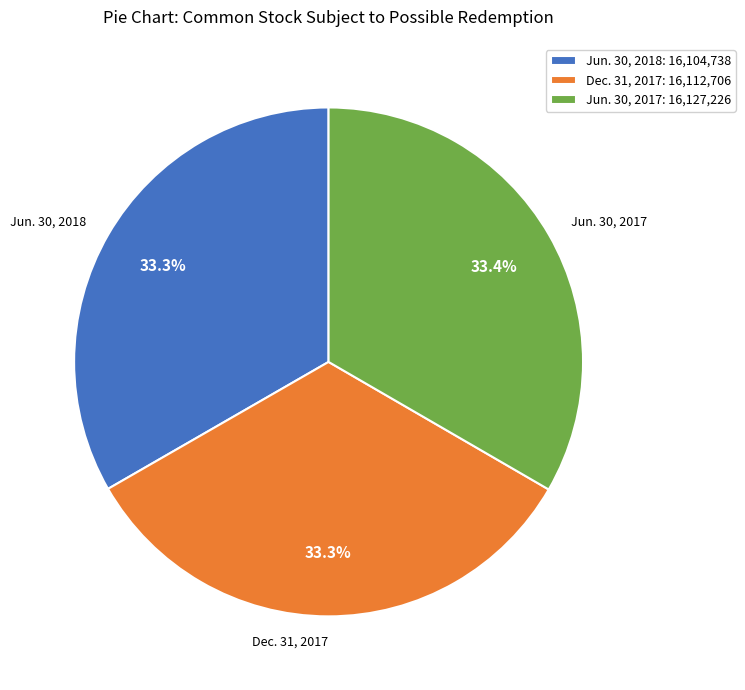

What is the ratio of the value at Jun. 30, 2017: 16,127,226 to the value at Jun. 30, 2018: 16,104,738?

1.0